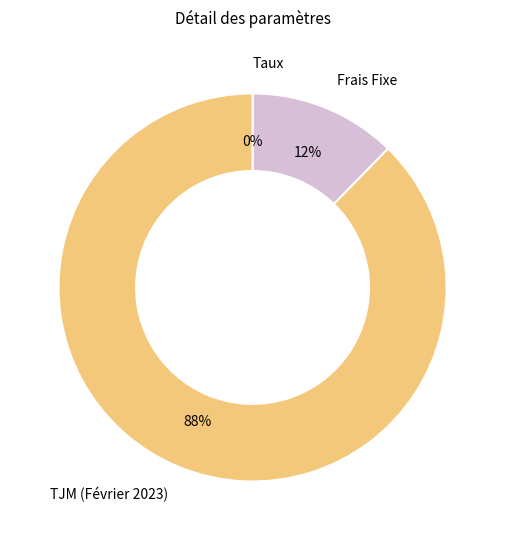

To the nearest percent, what is the average slice percentage?

33%